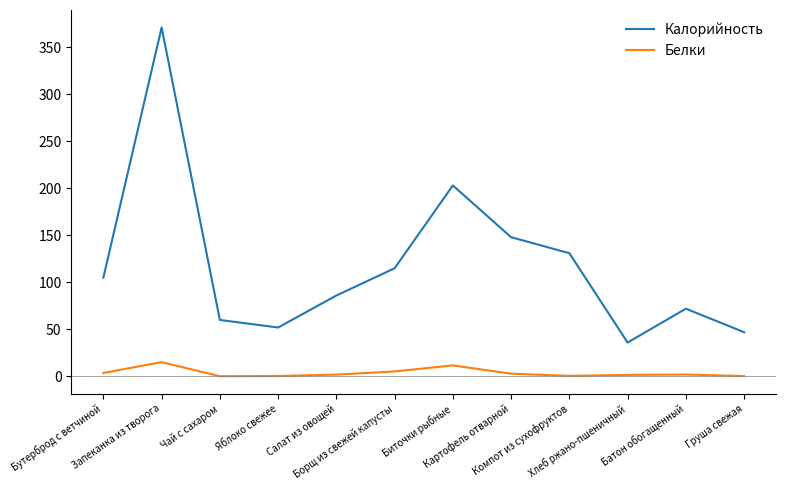

At which label is Белки closest to 7?

Борщ из свежей капусты